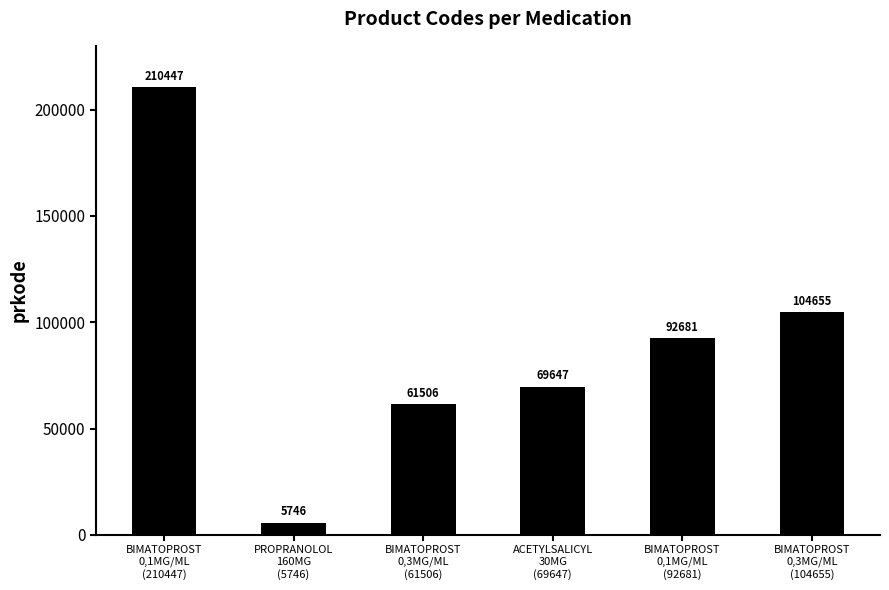

True or false: the data shows 92681 at BIMATOPROST
0,1MG/ML
(92681).

True